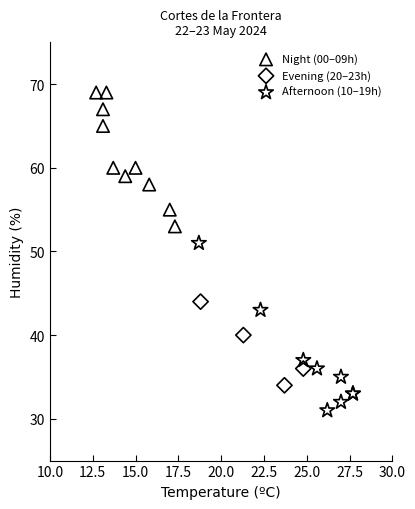

Which series has the widest spread of Y values?

Afternoon (10–19h)